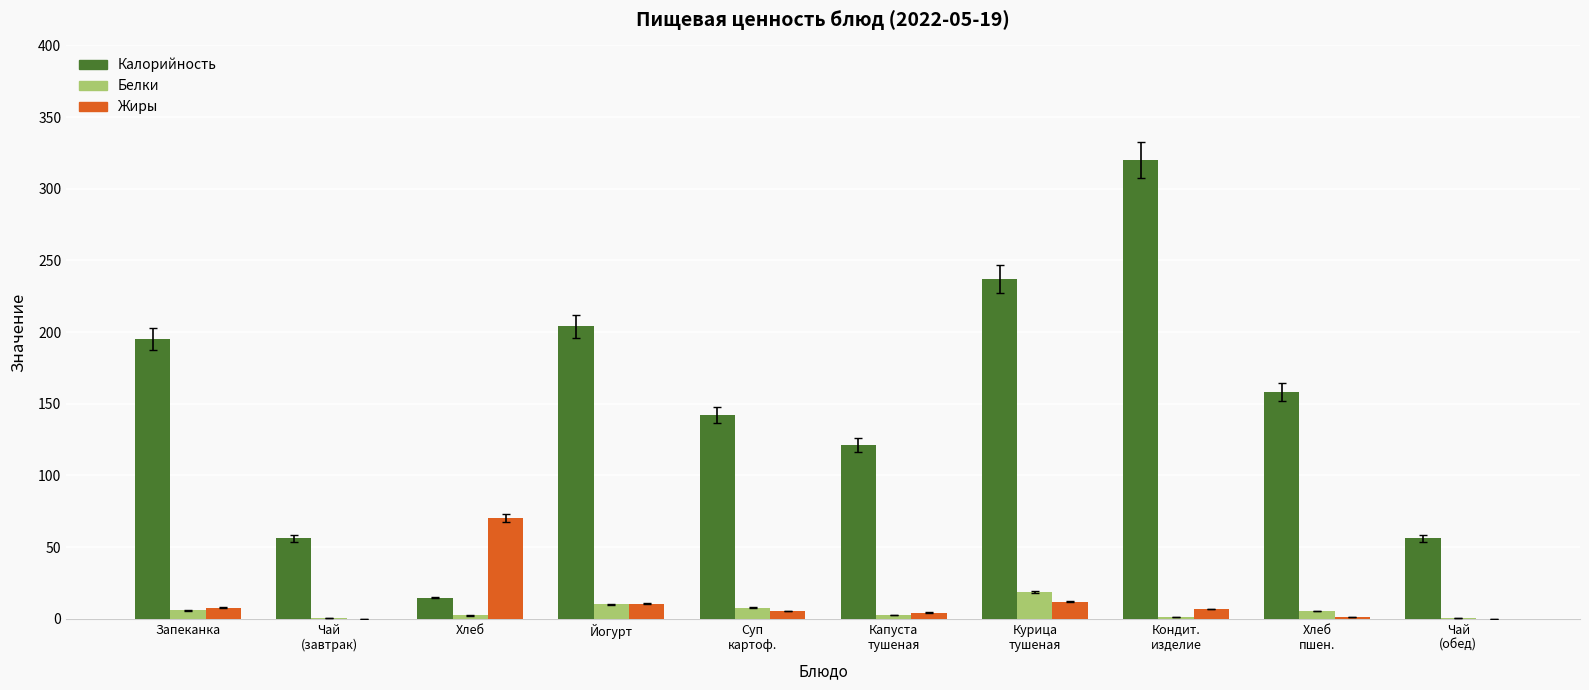

Is it true that Жиры equals 7.7 at Запеканка?

True